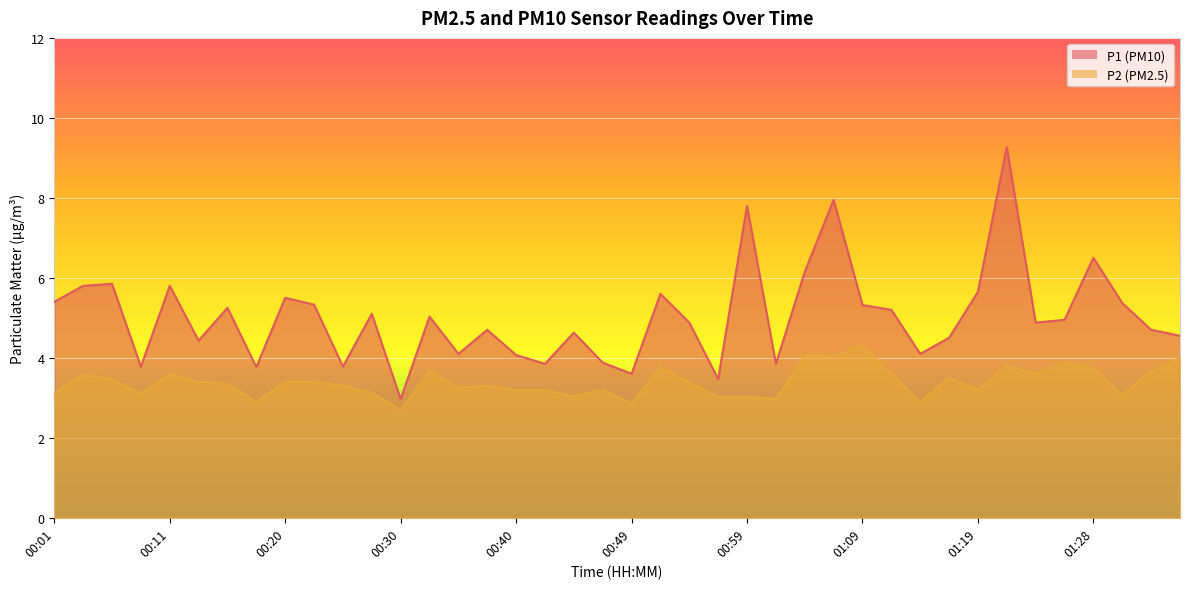

What is the label of the 26th point from the right?

00:35